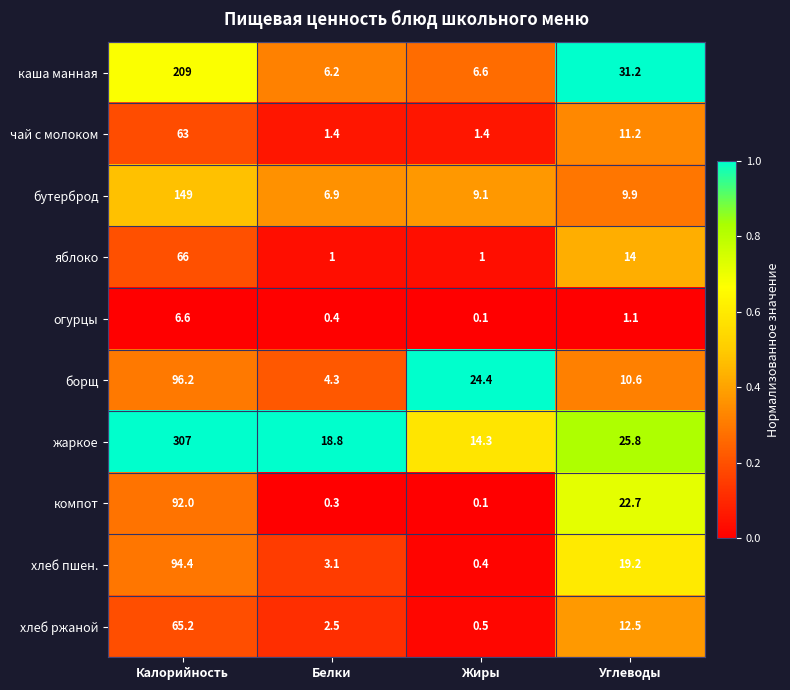

What is the sum of all бутерброд values?

174.9